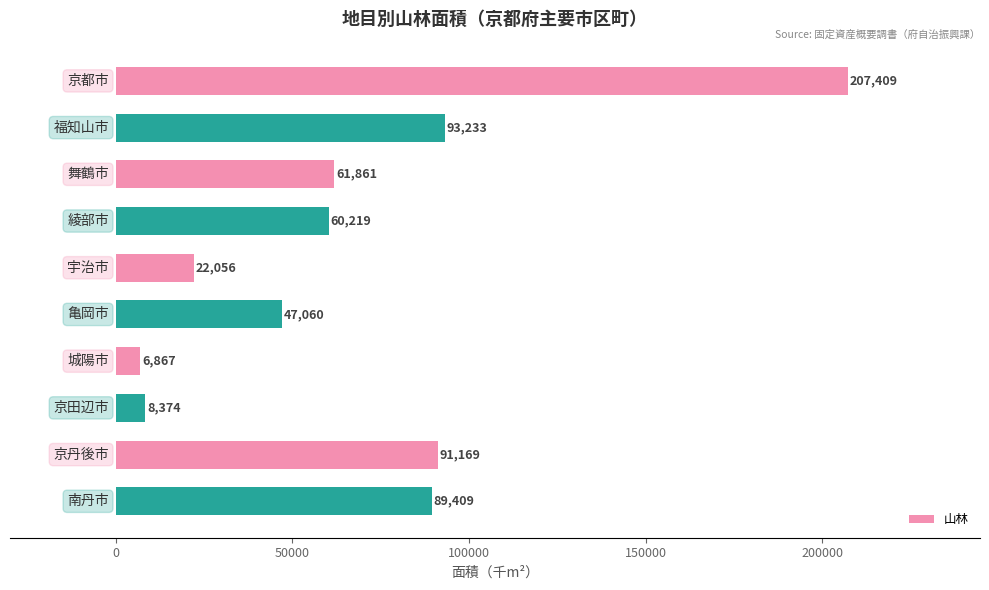

What is the average value?

68766